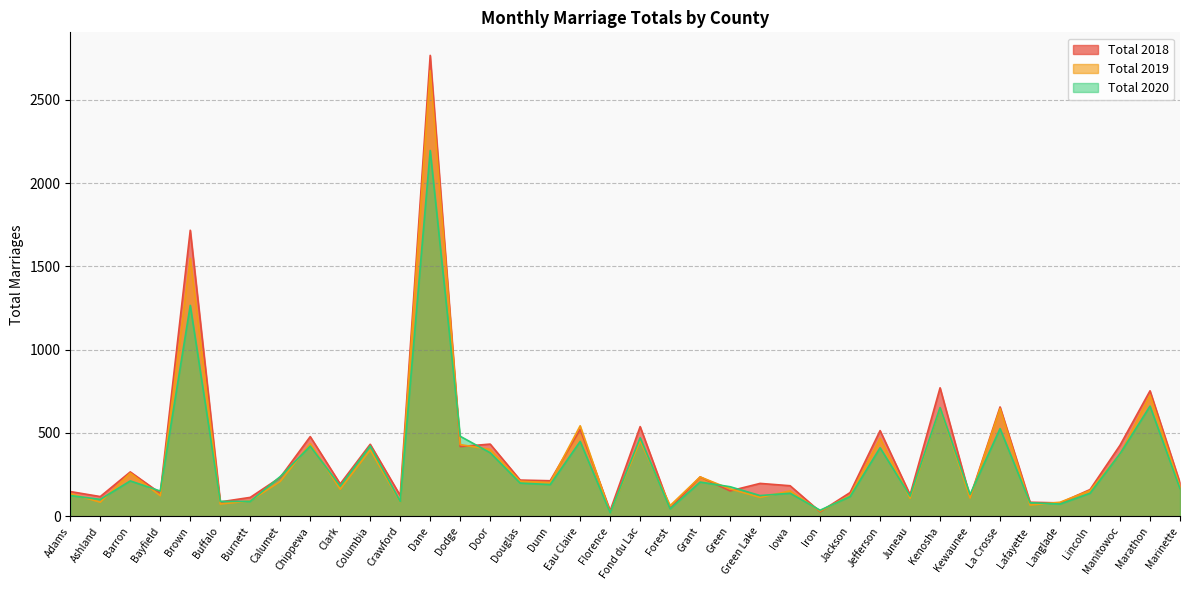

Where is the first local minimum for Total 2020?

Ashland